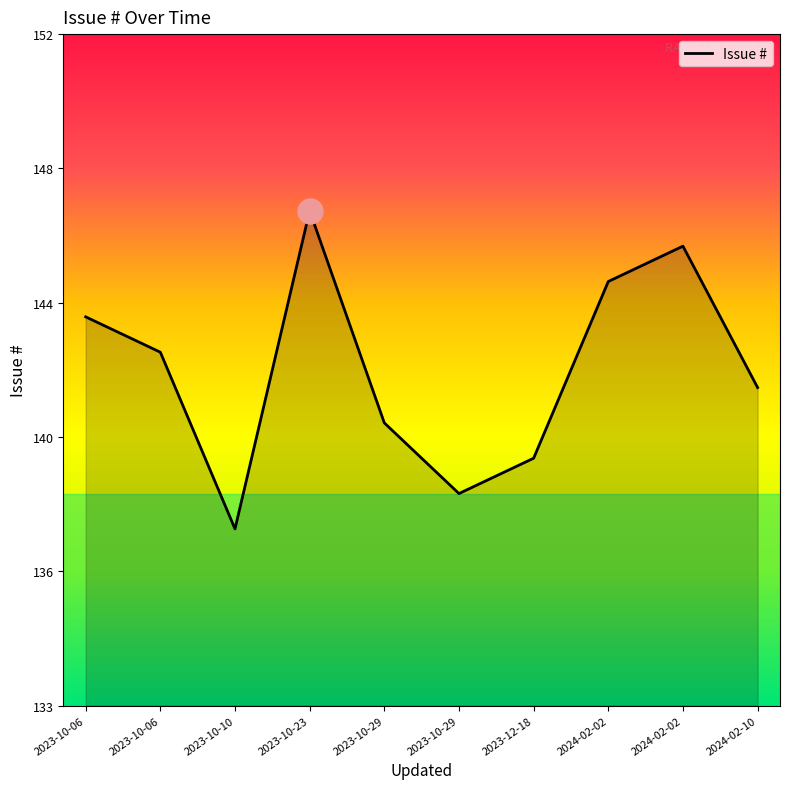

True or false: the data shows 255 at 2024-02-02.

False